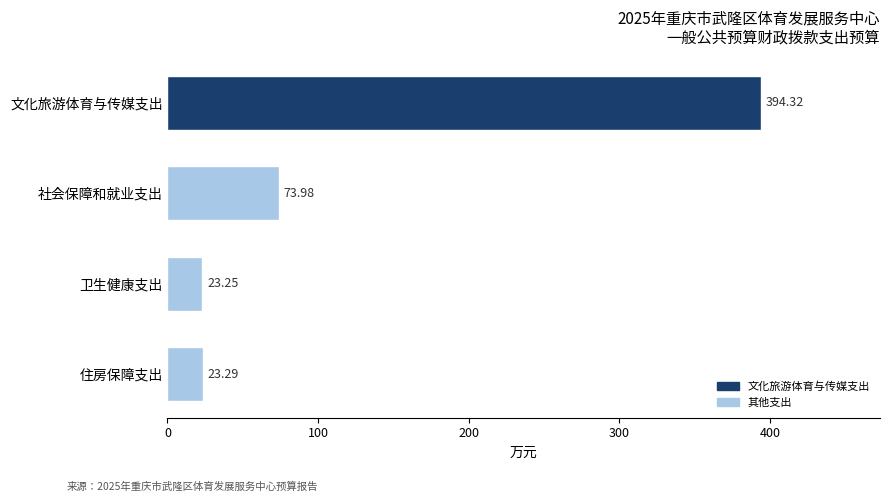

What is the sum of the values at 社会保障和就业支出 and 文化旅游体育与传媒支出?

468.3